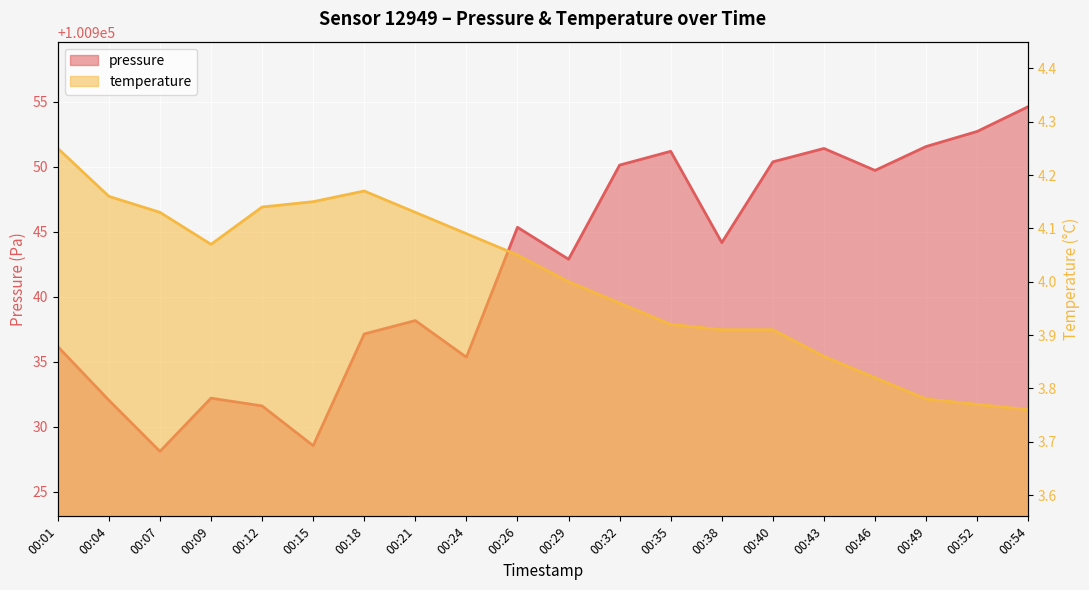

At which category is the sum across all series the highest?

00:54